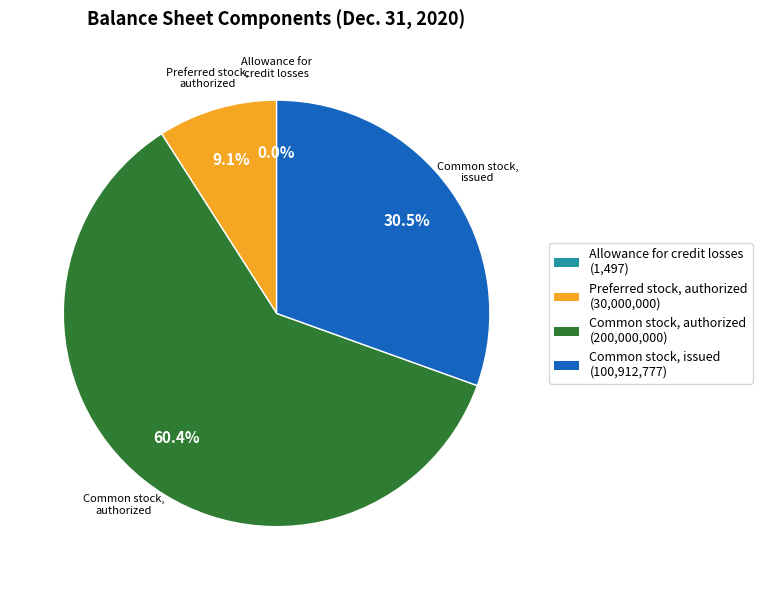

What is the majority slice?

Common stock, authorized (in shares)